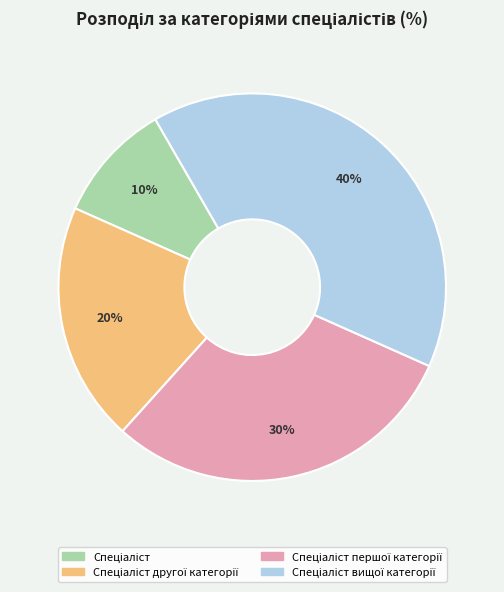

To the nearest percent, what is the average slice percentage?

25%